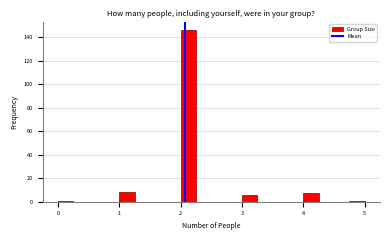

Around what value on the x-axis is the tallest bar? Give the approximate position of its centre, as read against the axis.

2.1